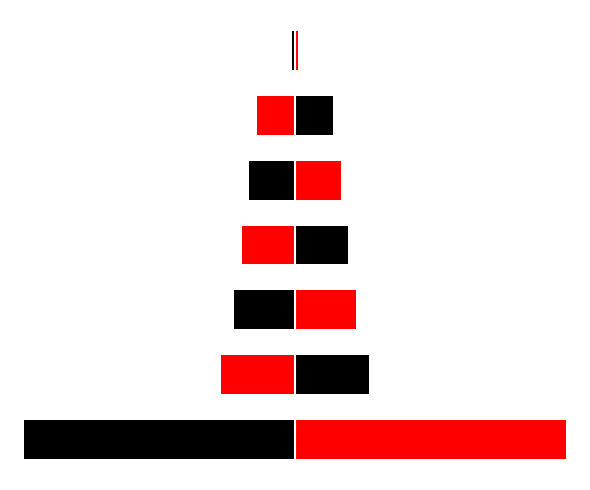

At 5, list the series in order from largest to smallest.

Body (rechts), Body (links)